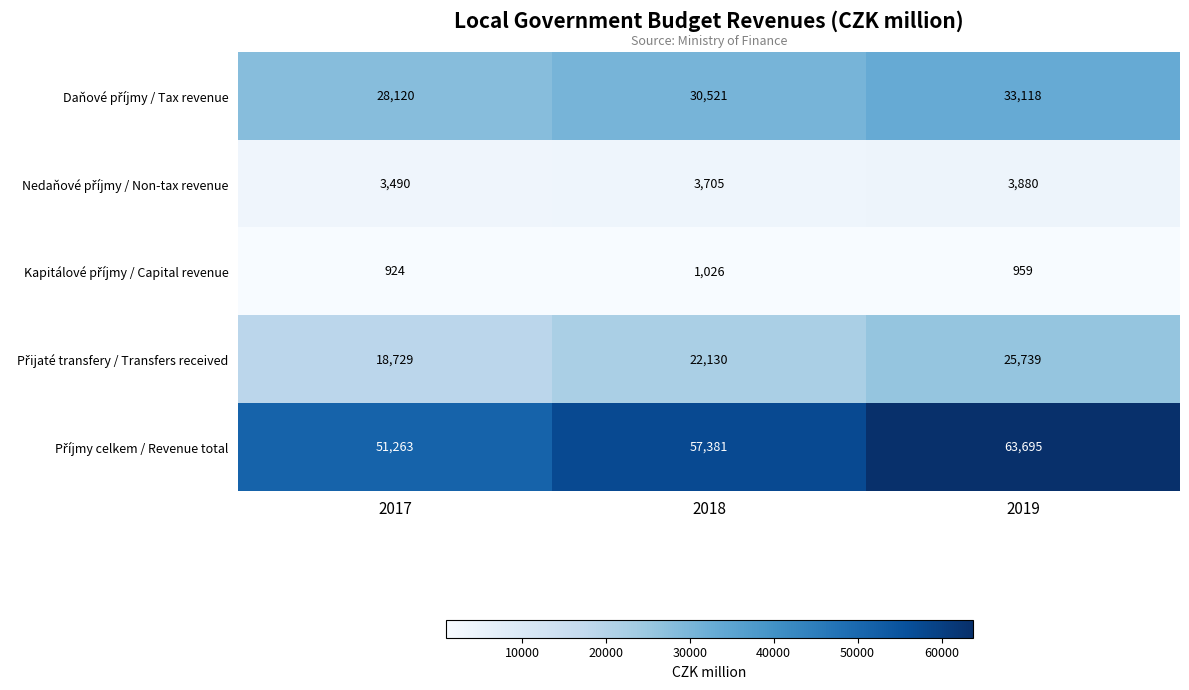

What is the spread (max minus min) of values at 2018?

56355